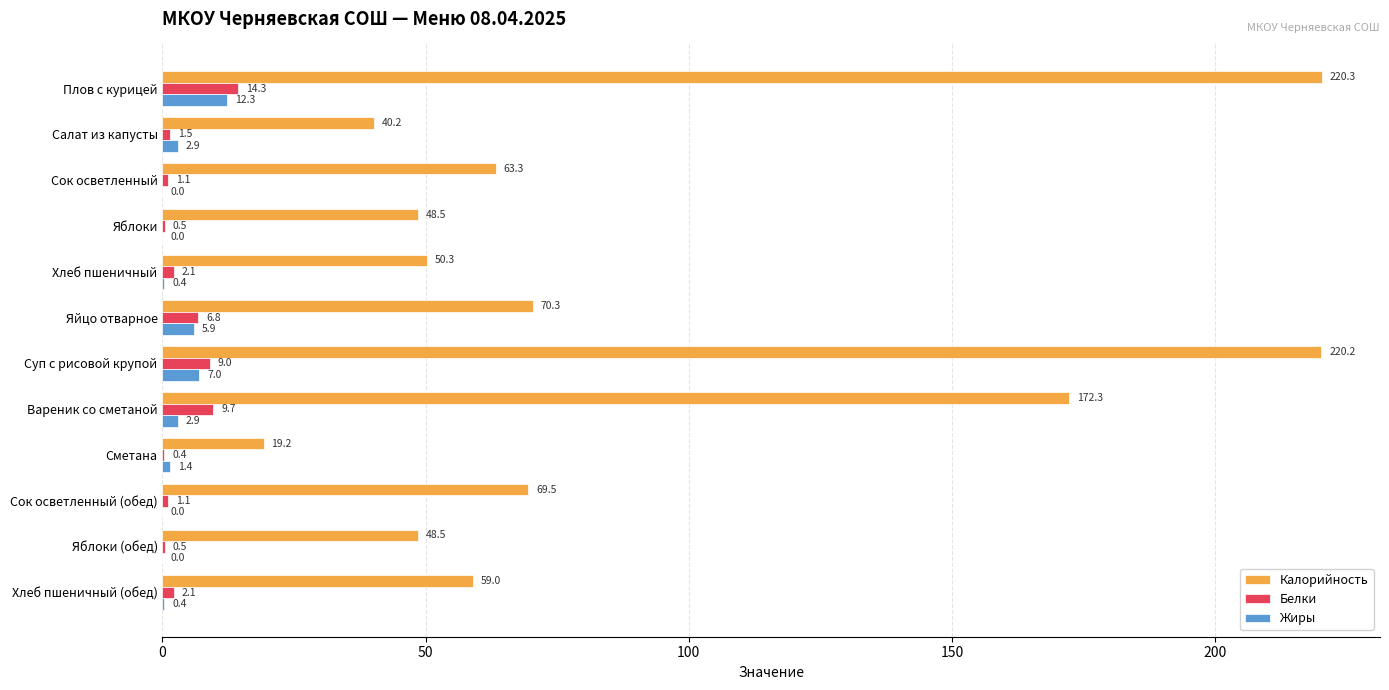

Is the value of Калорийность at Вареник со сметаной greater than the value of Белки at Вареник со сметаной?

Yes